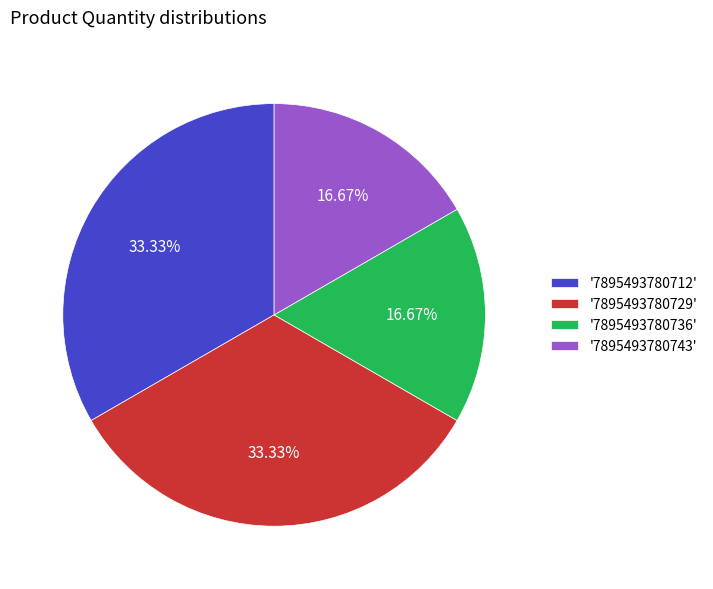

Approximately how many times larger is the value at '7895493780736' compared to '7895493780712'?

0.5